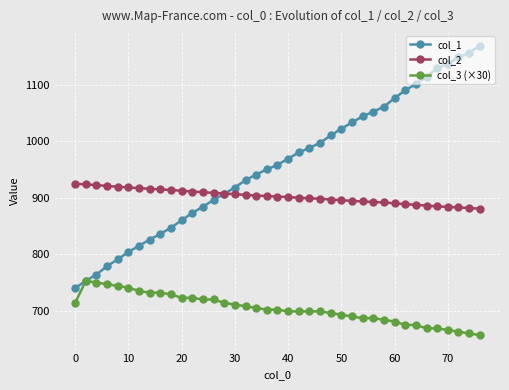

Which series has the widest spread of values?

col_1